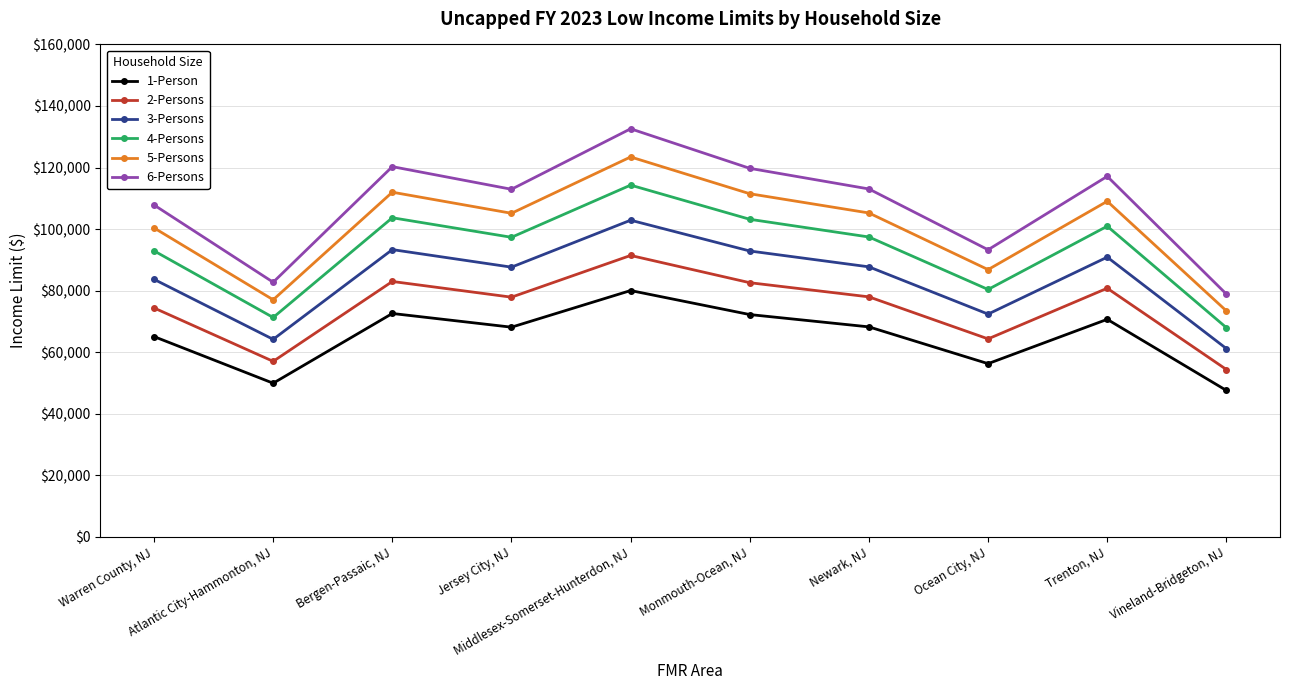

What position from the left is Vineland-Bridgeton, NJ?

10